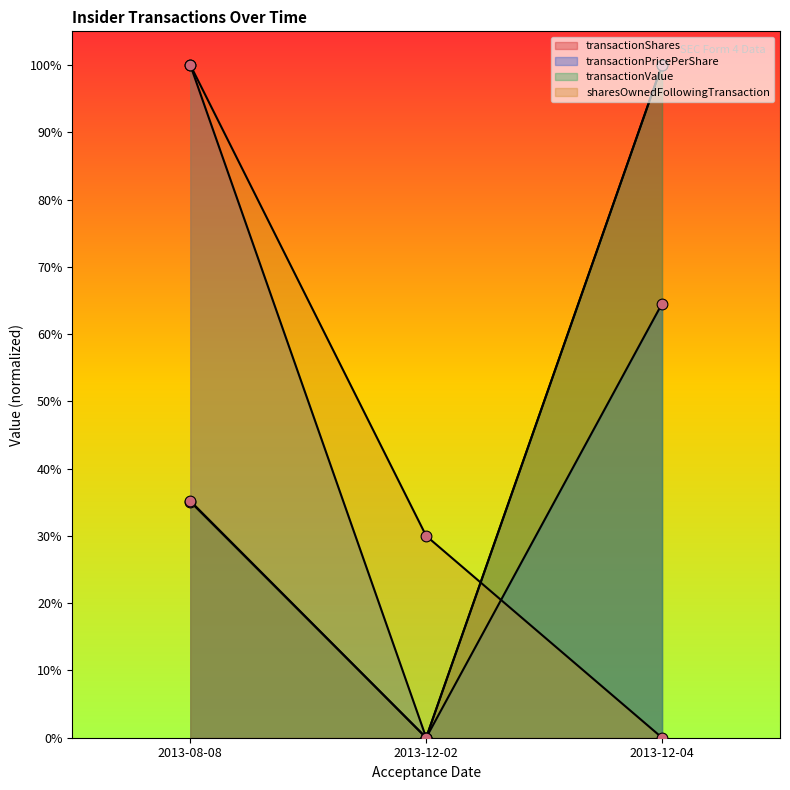

Which series has the largest total across all categories?

transactionPricePerShare